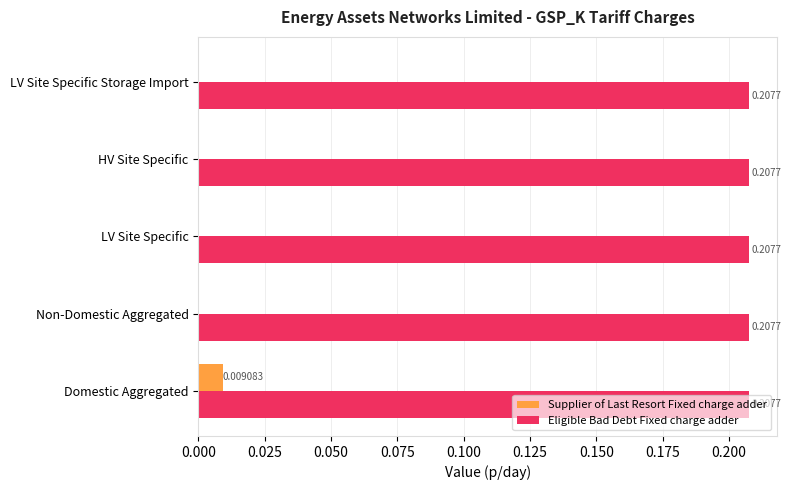

Which series has the largest total across all categories?

Eligible Bad Debt Fixed charge adder